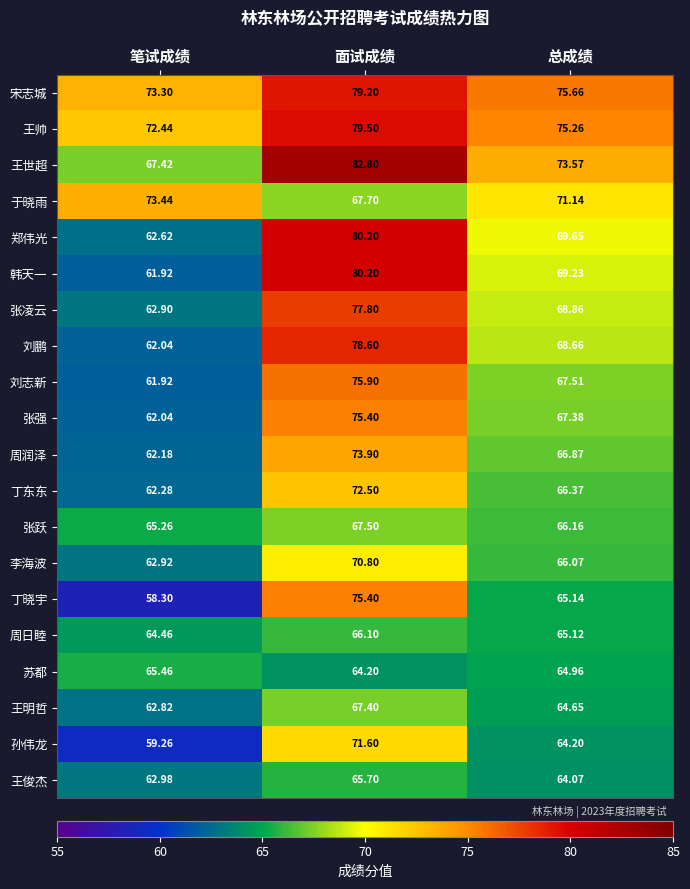

At which category is the sum across all series the highest?

面试成绩